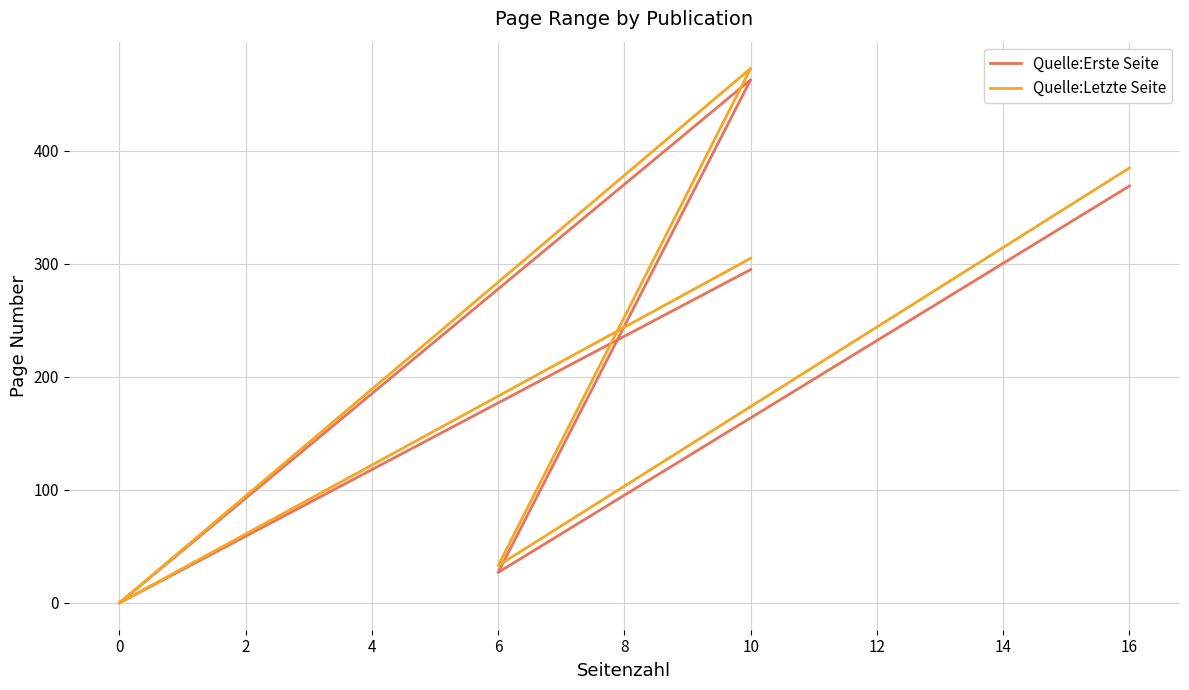

Which series has the largest total across all categories?

Quelle:Letzte Seite